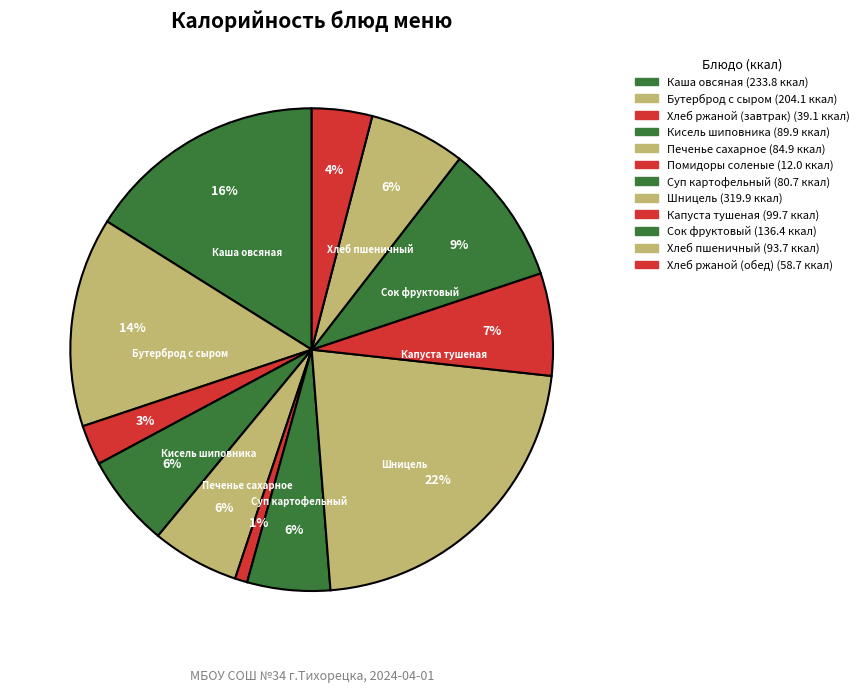

How many segments does this pie chart have?

12